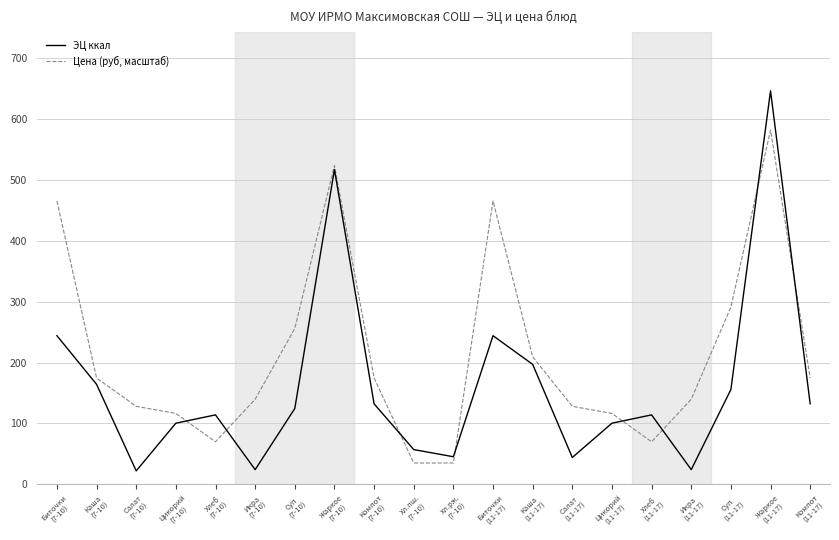

What position from the left is Салат
(7-10)?

3